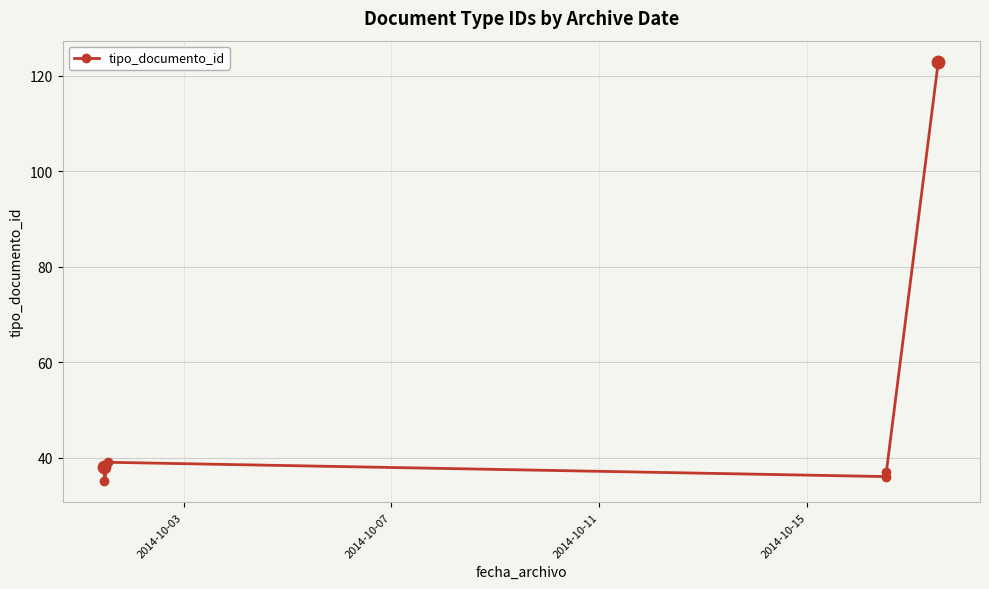

Between 2014-10-11 and 2014-10-03, which is larger?

2014-10-11